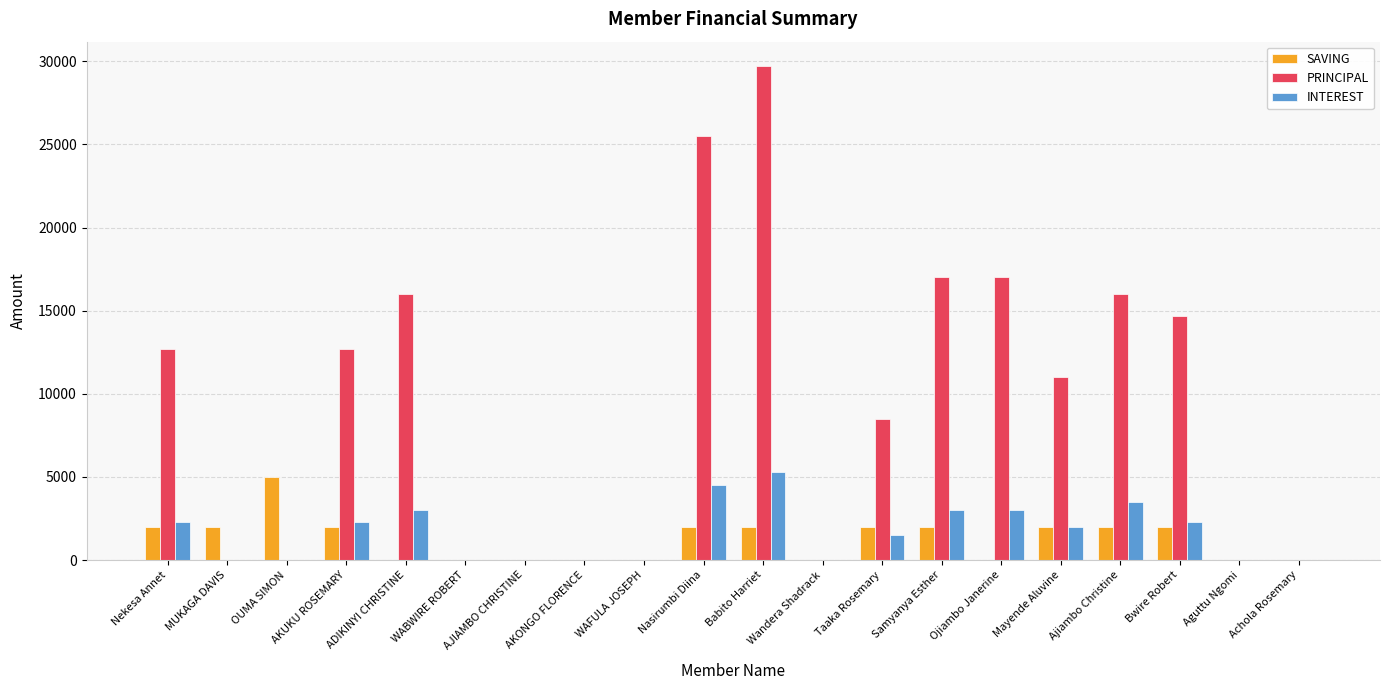

Reading left to right, list all the values displayed in this chart.

SAVING: 2000	2000	5000	2000	0	0	0	0	0	2000	2000	0	2000	2000	0	2000	2000	2000	0	0
PRINCIPAL: 12700	0	0	12700	16000	0	0	0	0	25500	29700	0	8500	17000	17000	11000	16000	14700	0	0
INTEREST: 2300	0	0	2300	3000	0	0	0	0	4500	5300	0	1500	3000	3000	2000	3500	2300	0	0